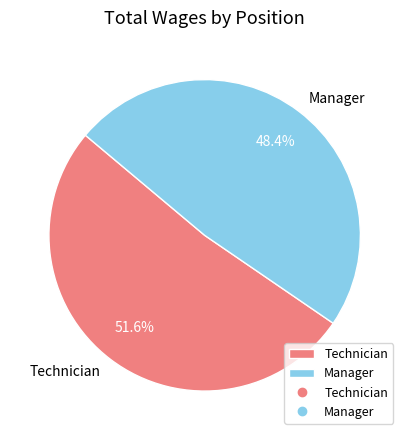

Combined, what portion of the pie is Manager and Technician?

100.0%